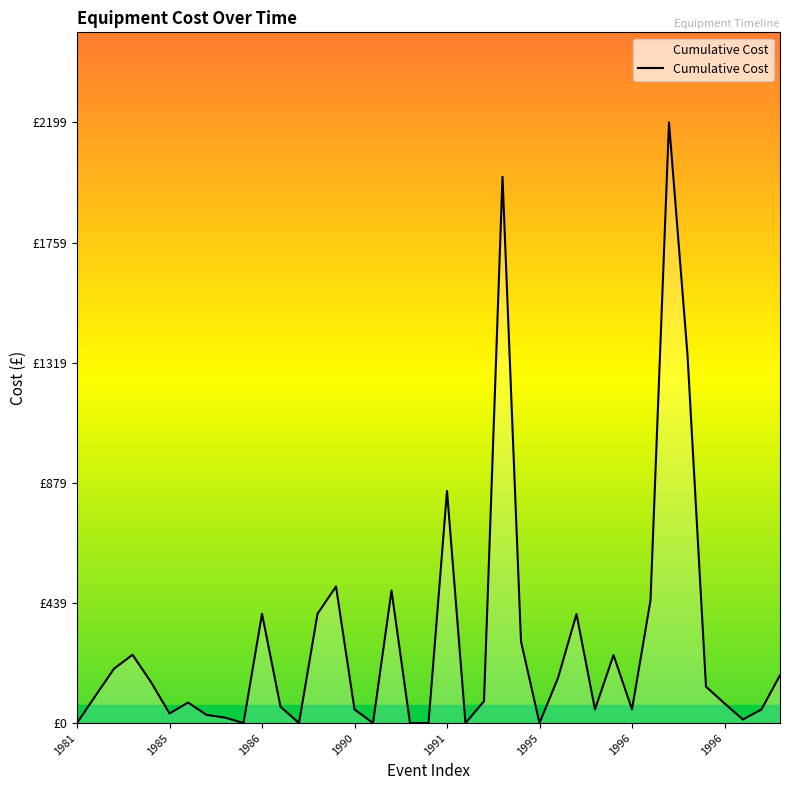

What is the greatest value displayed?

2199.0